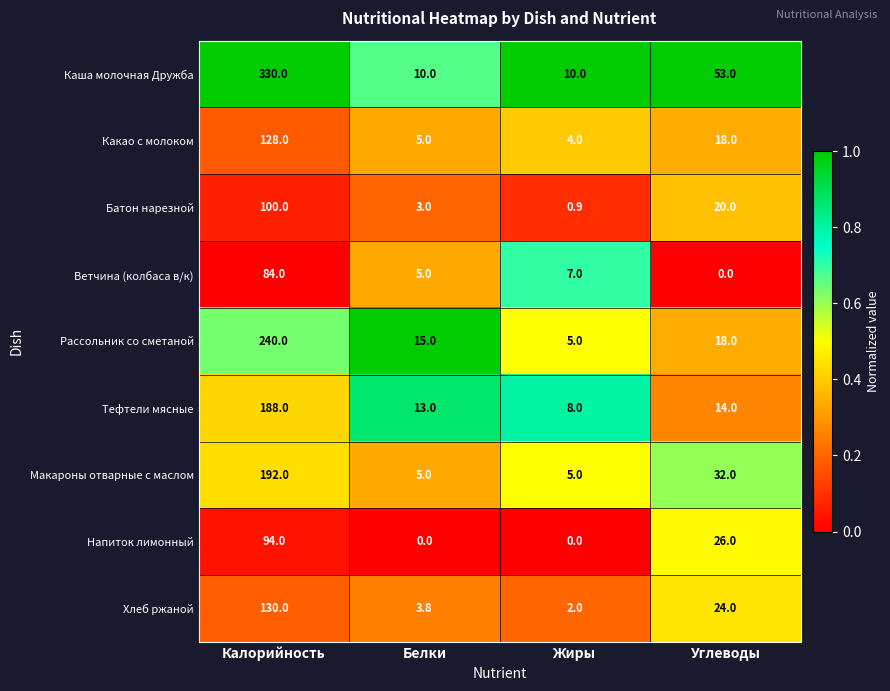

The value of Рассольник со сметаной at Углеводы is 18.0. True or false?

True